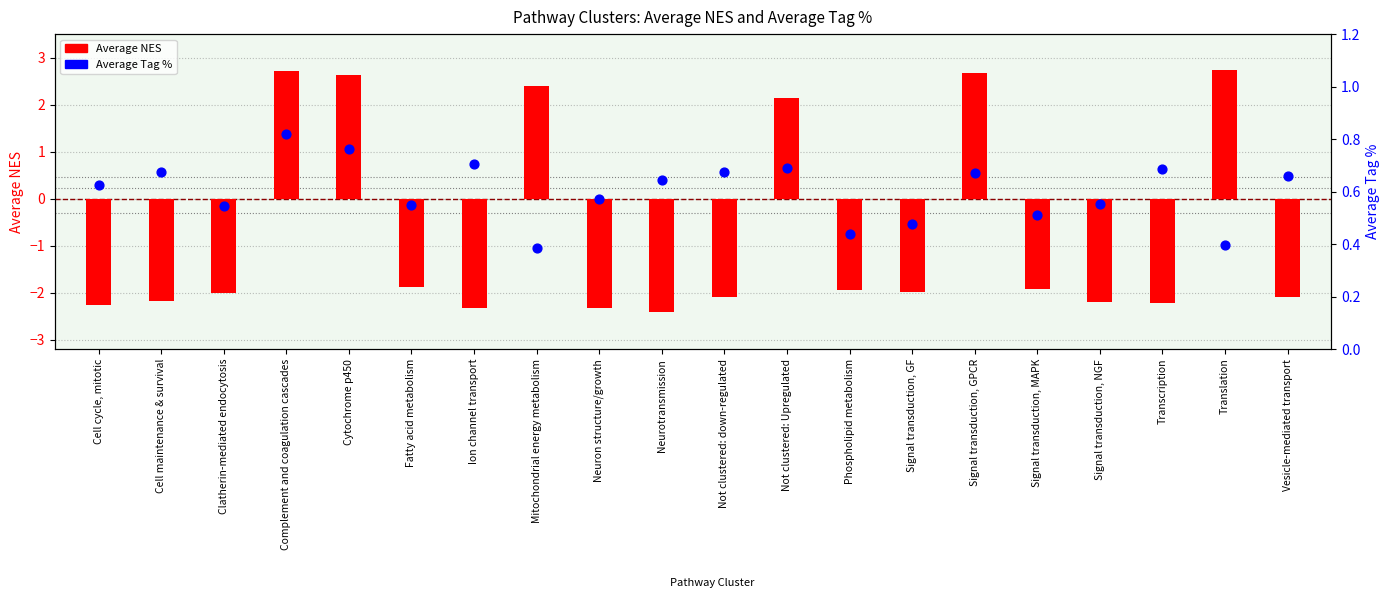

Which series reaches the minimum Y coordinate?

Average NES